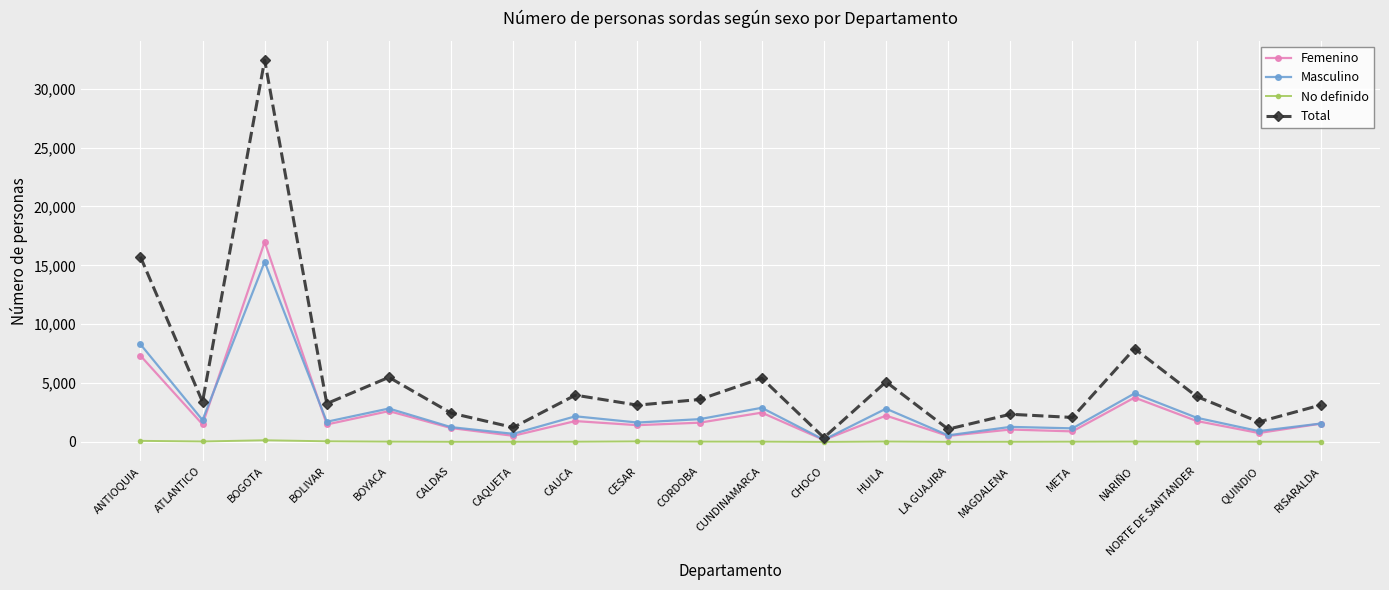

At how many categories does at least one series exceed 23277?

1